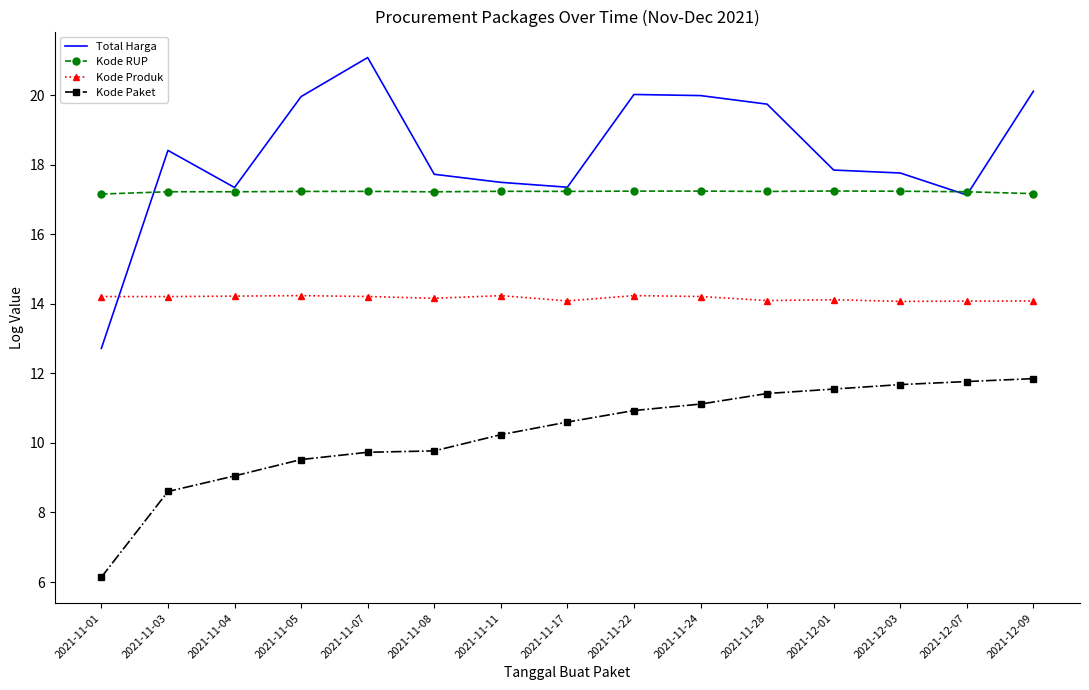

What is the difference between the highest and lowest values at 2021-11-28?

8.3